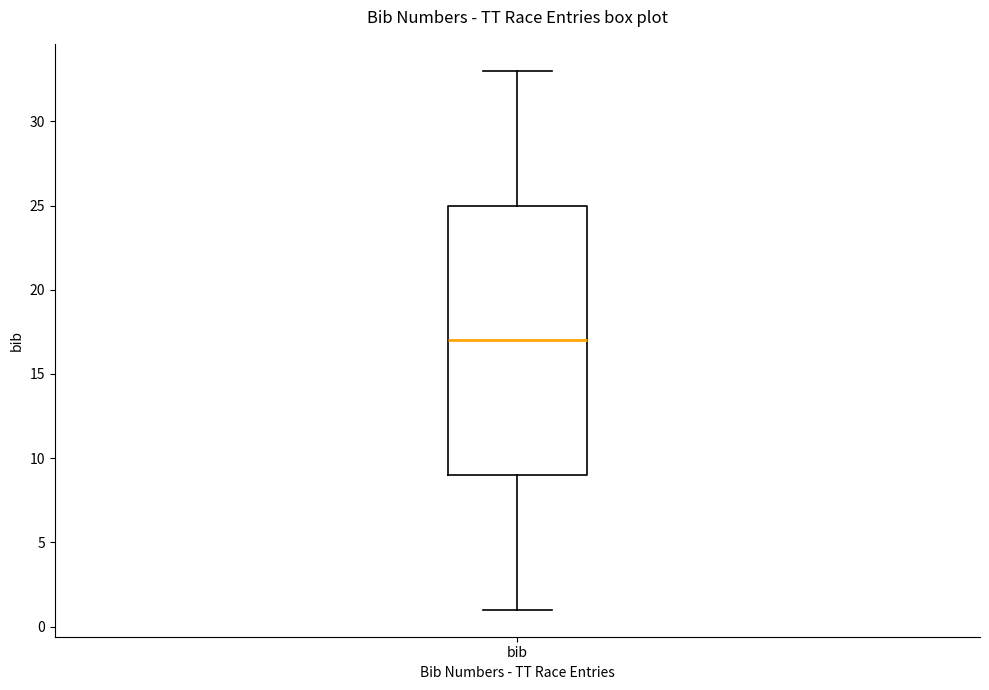

Transcribe this box plot: give where the median line is, the range the box spans, and where the two whiskers end, as read against the y-axis. The values are not printed on the chart, so give them approximately, as read against the axis.

median 17, box 9 to 25, whiskers 1 to 33